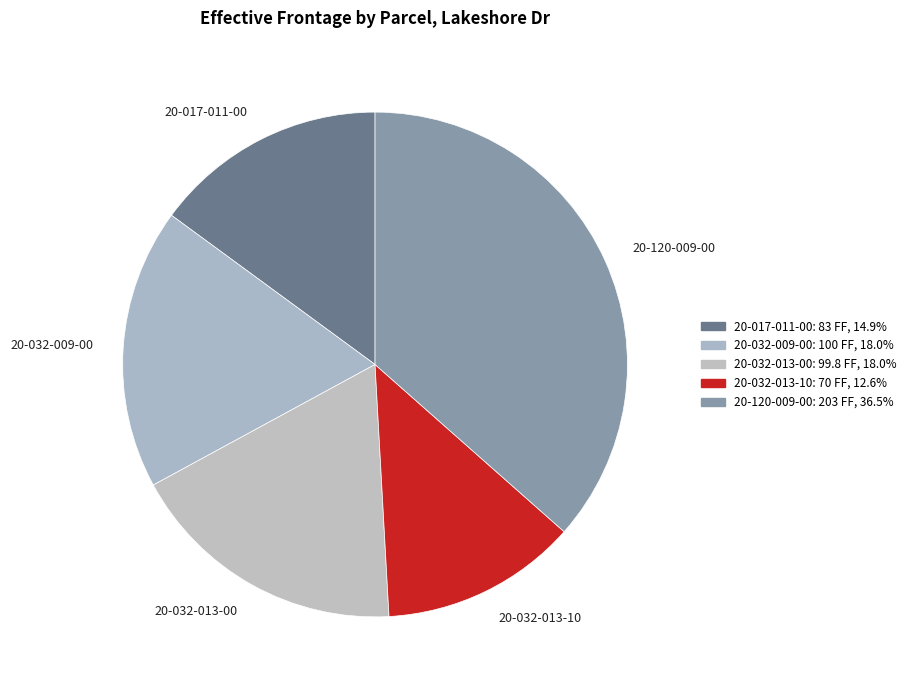

The 20-032-009-00 slice represents 32% of the pie. True or false?

False